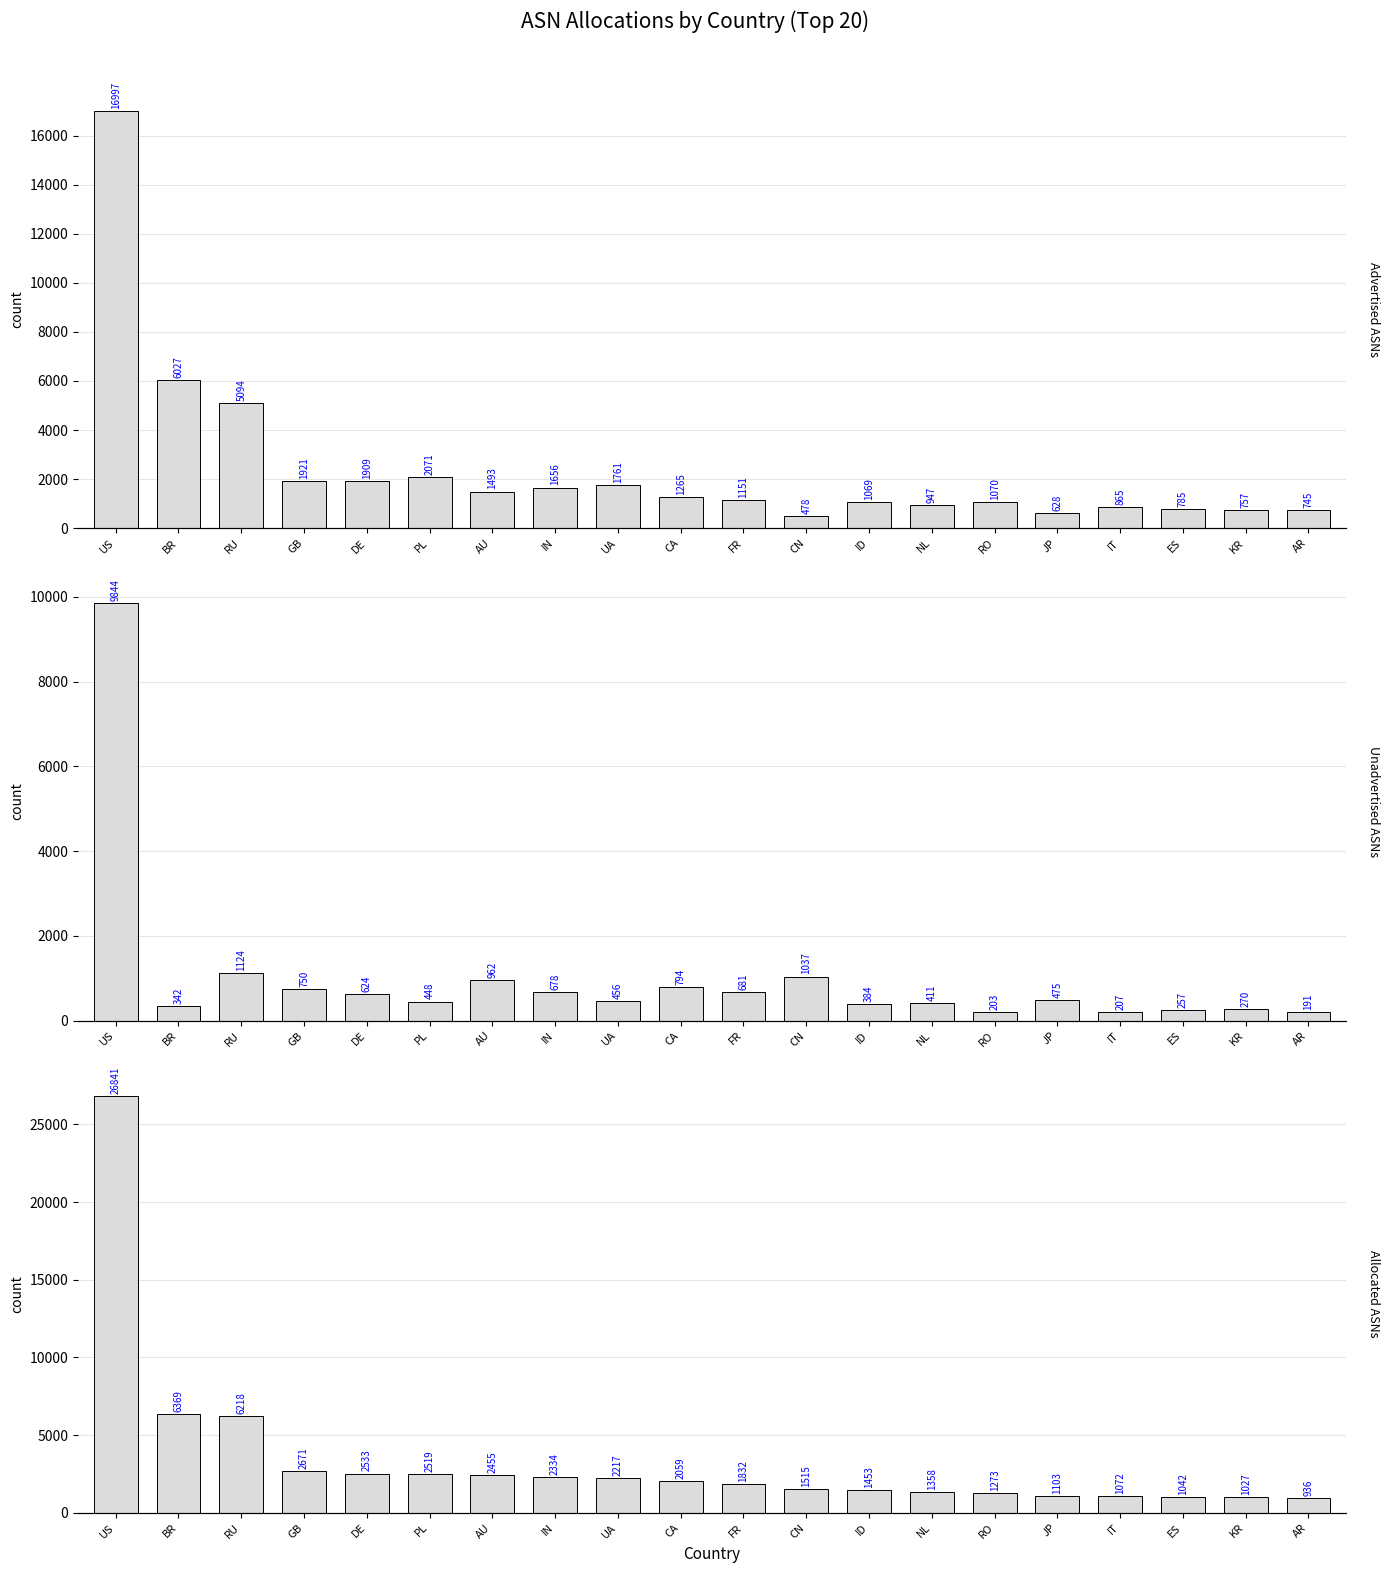

How many series are shown in this chart?

3